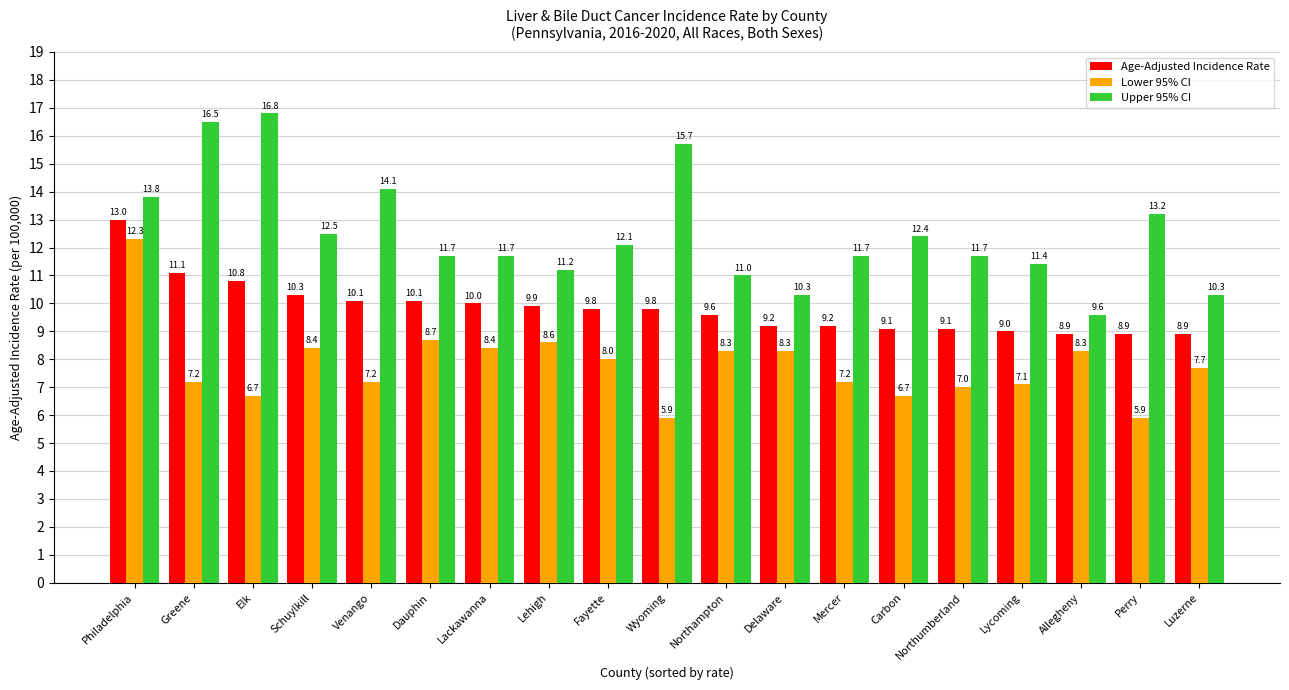

How many categories are shown in the chart?

19